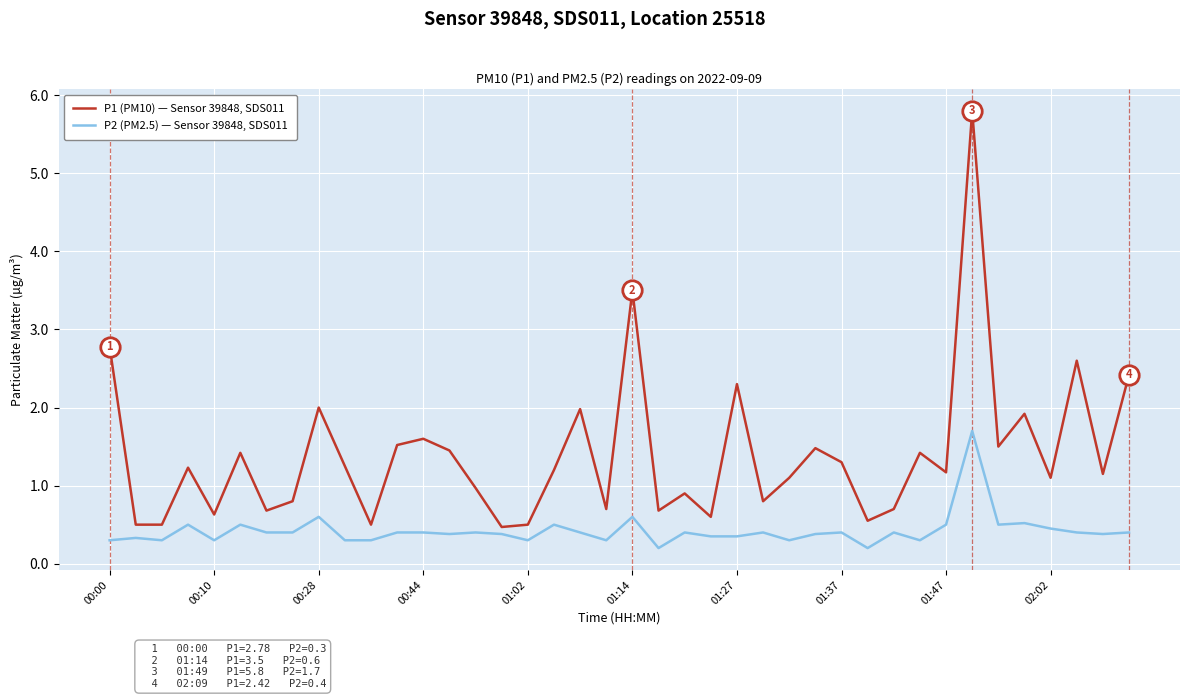

What is the greatest value displayed?

5.8